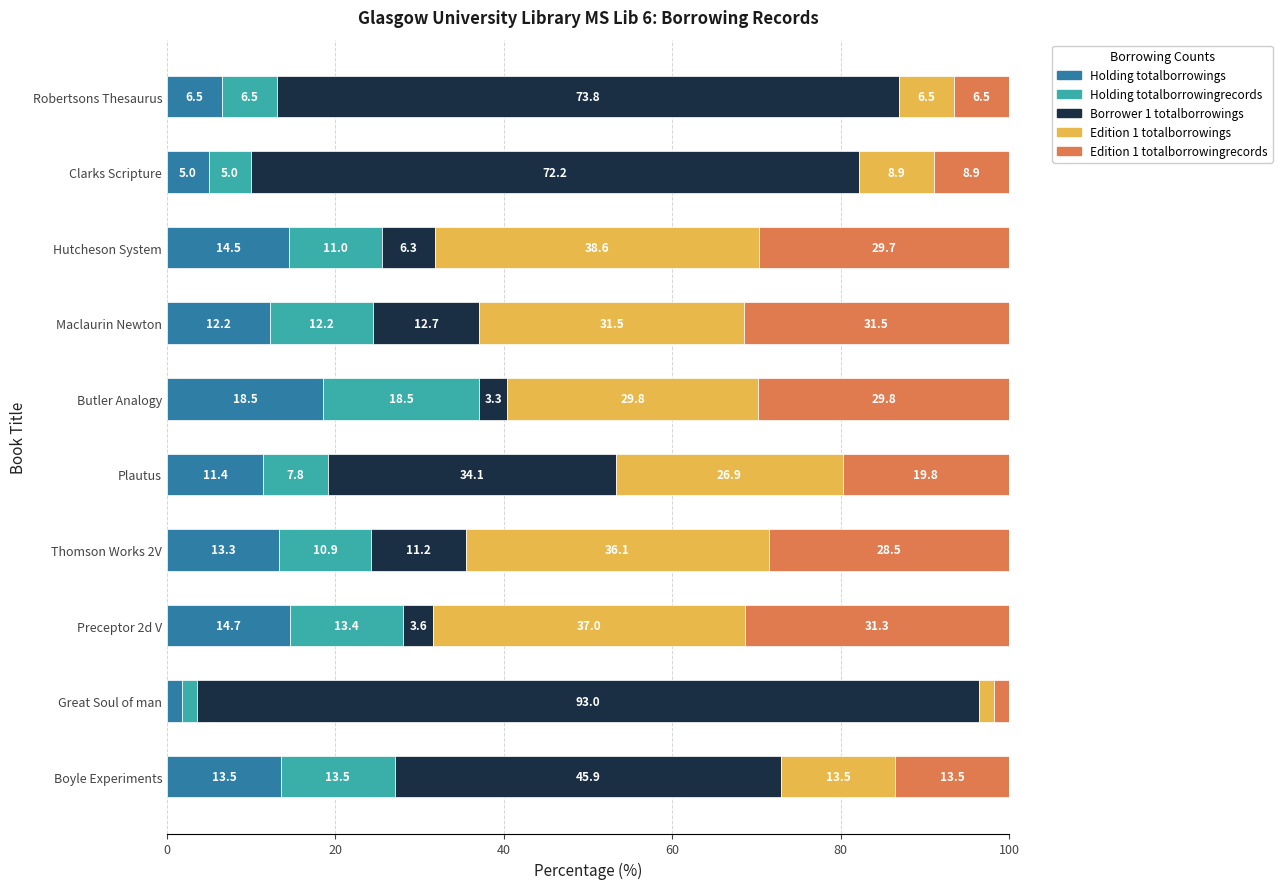

The Holding totalborrowings series shows 21.9 at Thomson Works 2V. True or false?

False